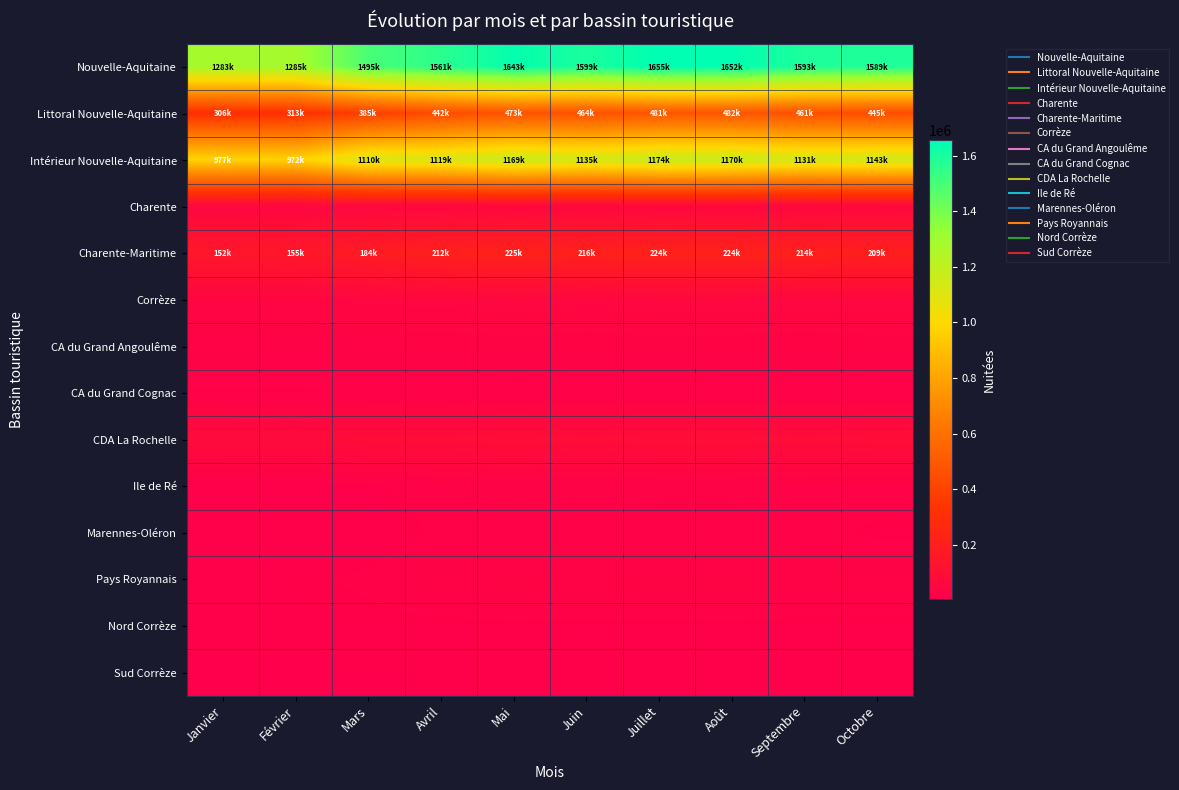

Reading left to right, what are all the values shown in this chart?

Nouvelle-Aquitaine: Janvier=1283711	Février=1285395	Mars=1495798	Avril=1561884	Mai=1643670	Juin=1599298	Juillet=1655471	Août=1652376	Septembre=1593407	Octobre=1589112
Littoral Nouvelle-Aquitaine: Janvier=306511	Février=313301	Mars=385355	Avril=442859	Mai=473719	Juin=464010	Juillet=481386	Août=482126	Septembre=461791	Octobre=445295
Intérieur Nouvelle-Aquitaine: Janvier=977200	Février=972094	Mars=1110443	Avril=1119025	Mai=1169951	Juin=1135288	Juillet=1174085	Août=1170250	Septembre=1131616	Octobre=1143817
Charente: Janvier=52906	Février=49308	Mars=55100	Avril=54952	Mai=56842	Juin=55288	Juillet=57217	Août=56083	Septembre=55024	Octobre=56618
Charente-Maritime: Janvier=152928	Février=155234	Mars=184627	Avril=212493	Mai=225574	Juin=216793	Juillet=224677	Août=224584	Septembre=214561	Octobre=209326
Corrèze: Janvier=46891	Février=46246	Mars=53920	Avril=56415	Mai=59411	Juin=57329	Juillet=59052	Août=59413	Septembre=57751	Octobre=58667
CA du Grand Angoulême: Janvier=29364	Février=26680	Mars=29766	Avril=30209	Mai=31279	Juin=30270	Juillet=31279	Août=30595	Septembre=30114	Octobre=31003
CA du Grand Cognac: Janvier=18129	Février=17806	Mars=19245	Avril=18723	Mai=19316	Juin=19003	Juillet=19702	Août=19468	Septembre=18980	Octobre=19368
CDA La Rochelle: Janvier=80994	Février=76853	Mars=88489	Avril=88527	Mai=91637	Juin=88562	Juillet=91654	Août=91578	Septembre=88621	Octobre=91131
Ile de Ré: Janvier=8335	Février=10930	Mars=16527	Avril=25846	Mai=28086	Juin=25800	Juillet=26649	Août=26649	Septembre=25324	Octobre=24089
Marennes-Oléron: Janvier=7731	Février=7945	Mars=10582	Avril=20736	Mai=23161	Juin=22530	Juillet=23281	Août=23281	Septembre=22482	Octobre=16809
Pays Royannais: Janvier=13471	Février=16676	Mars=21127	Avril=30200	Mai=33884	Juin=32678	Juillet=34084	Août=34084	Septembre=31517	Octobre=30289
Nord Corrèze: Janvier=11751	Février=12520	Mars=15689	Avril=16403	Mai=17045	Juin=16628	Juillet=16736	Août=17049	Septembre=16110	Octobre=16074
Sud Corrèze: Janvier=2744	Février=2818	Mars=4652	Avril=6641	Mai=7343	Juin=6872	Juillet=7401	Août=7370	Septembre=7556	Octobre=7314